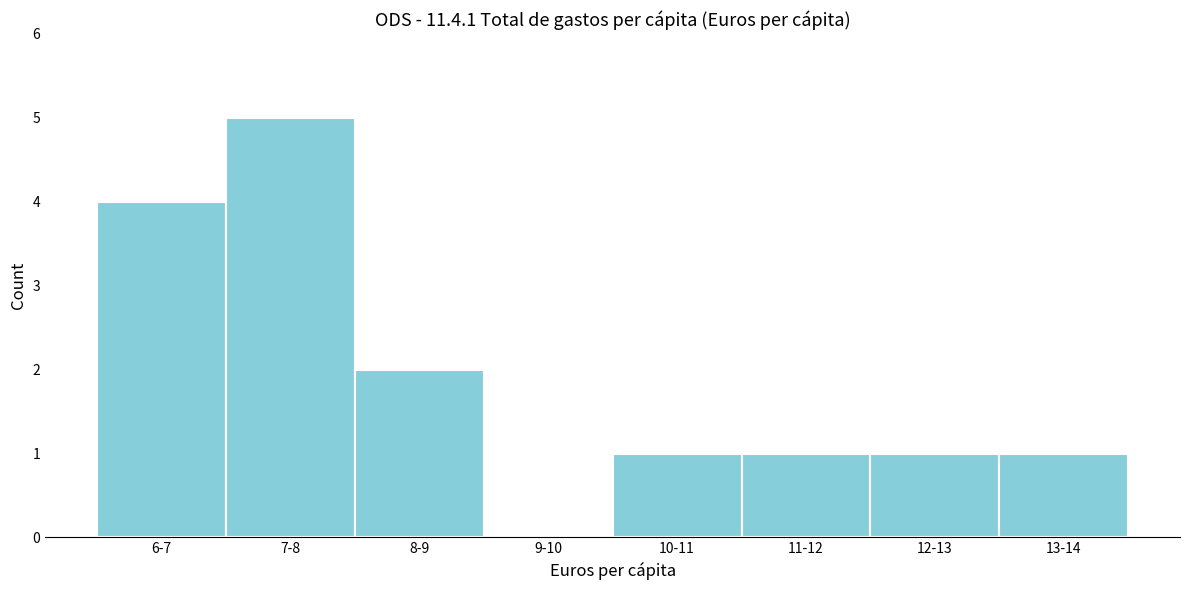

Reading left to right, what are all the values shown in this chart?

6-7=4	7-8=5	8-9=2	9-10=0	10-11=1	11-12=1	12-13=1	13-14=1